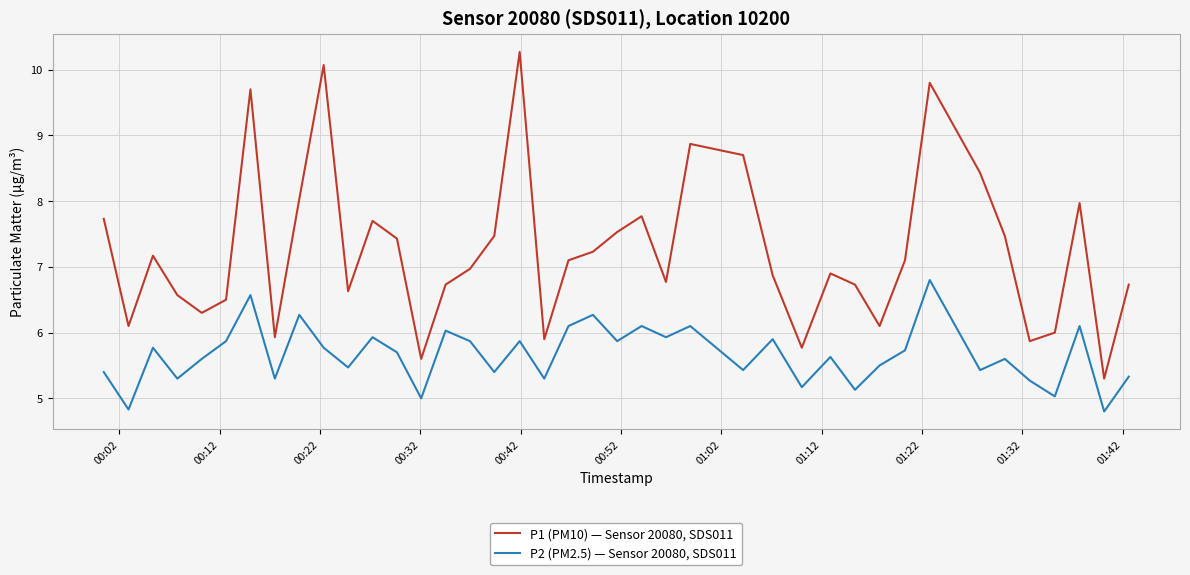

True or false: P1 (PM10) — Sensor 20080, SDS011 and P2 (PM2.5) — Sensor 20080, SDS011 cross at least once.

False